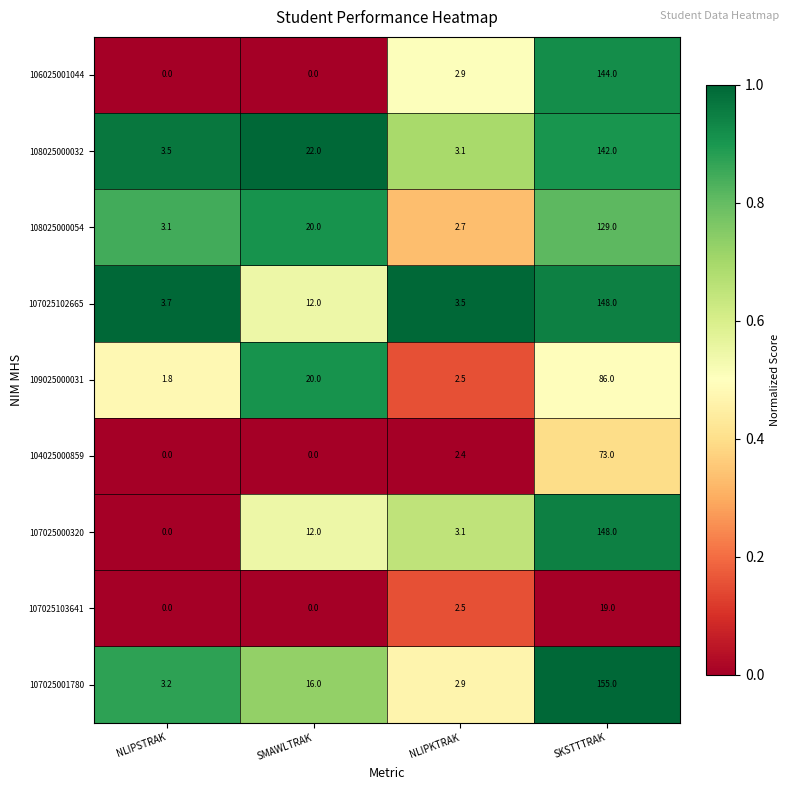

What is the maximum value for 107025102665?

148.0